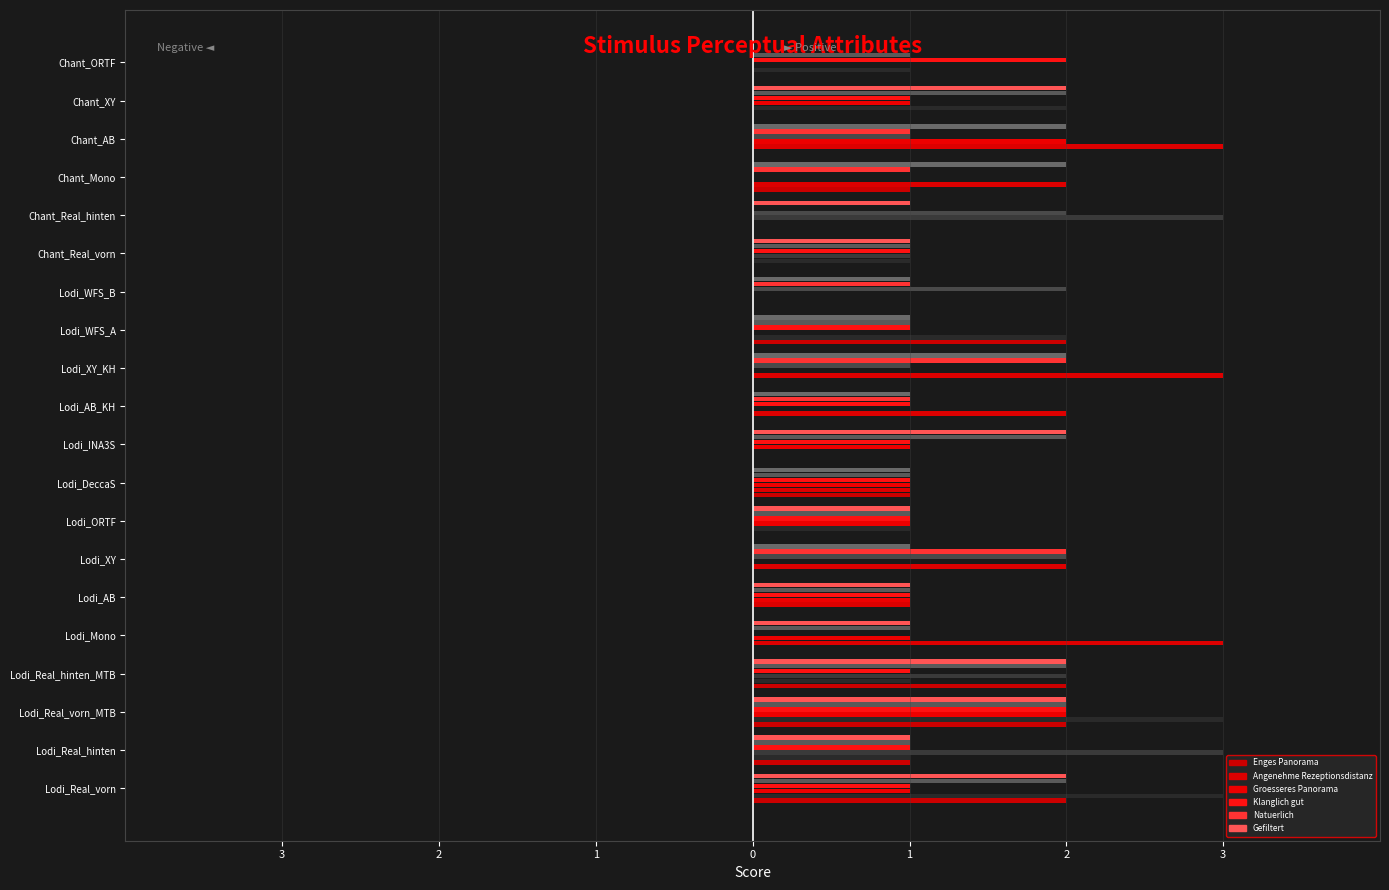

Does the chart contain stacked bars?

No